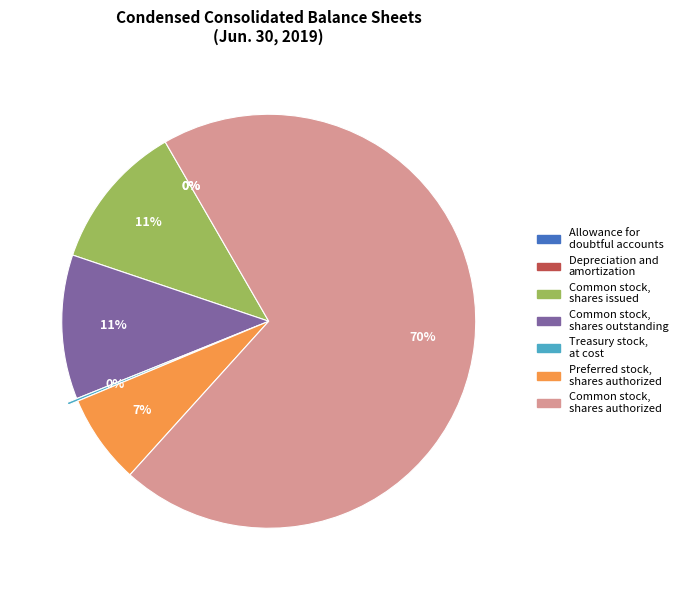

Is there a majority slice in this chart?

Yes